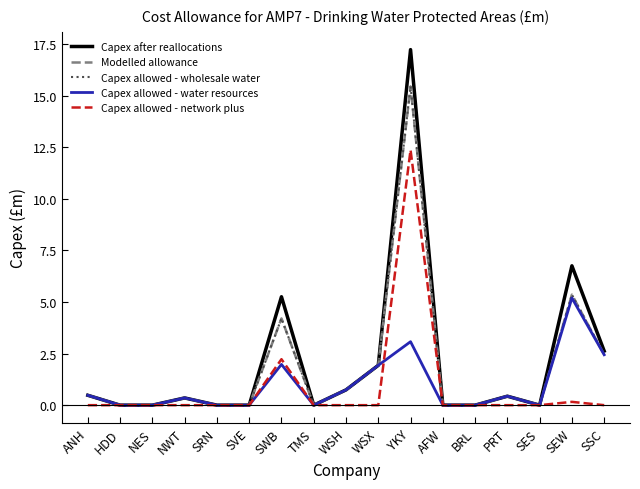

Which series has the widest spread of values?

Capex after reallocations